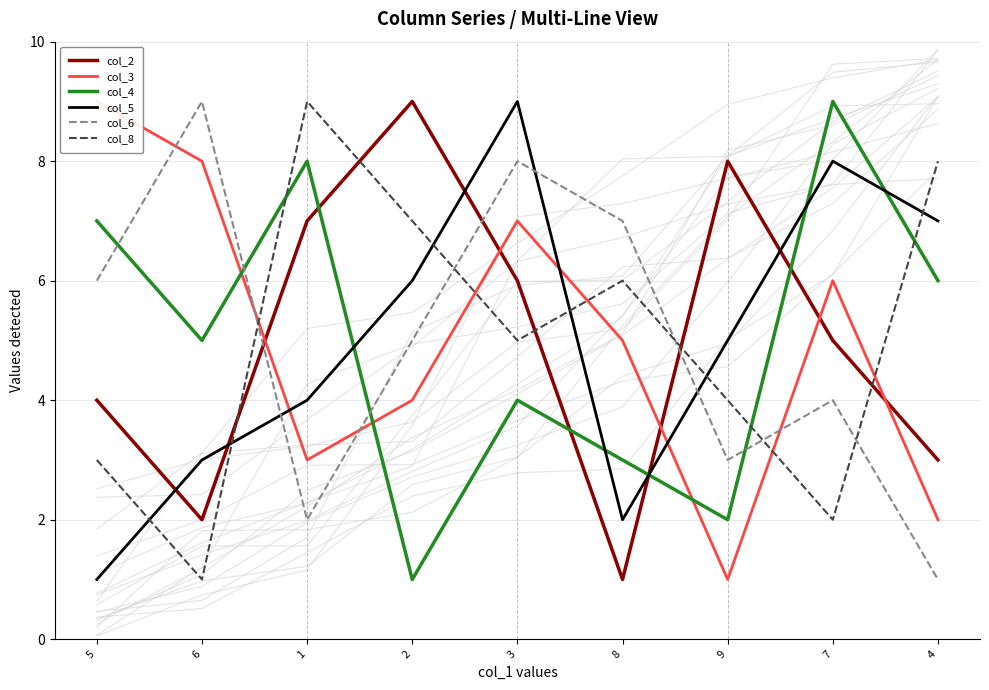

What value does the col_4 series have at 1?

8